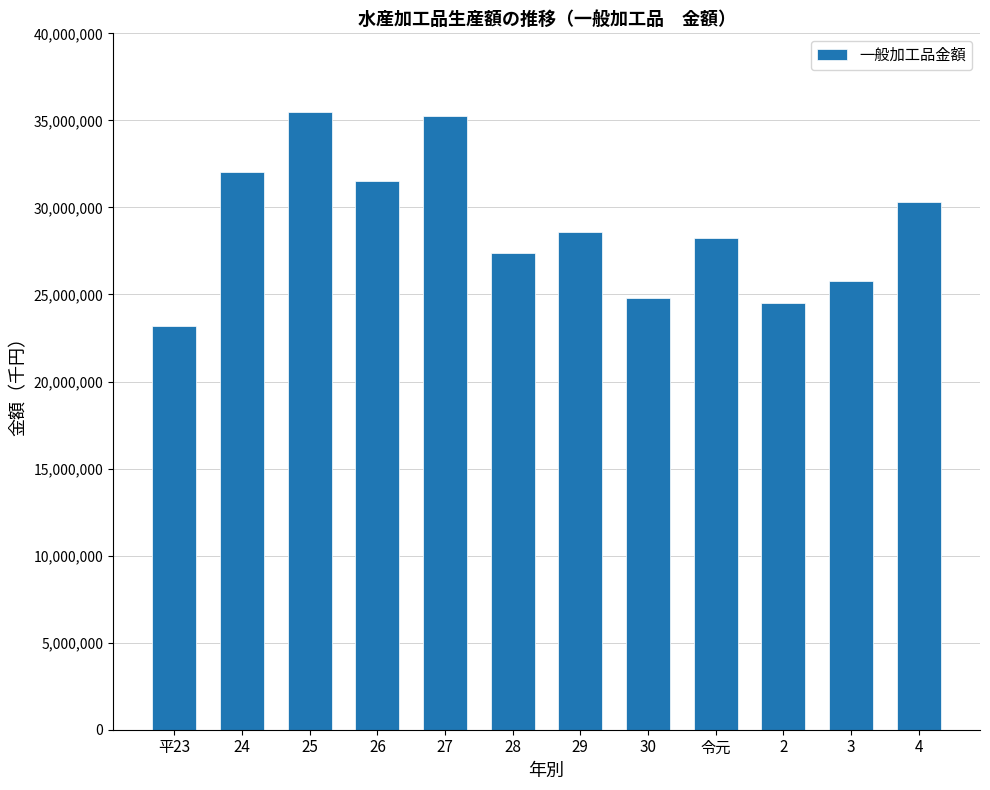

True or false: the data shows 28574920 at 29.

True